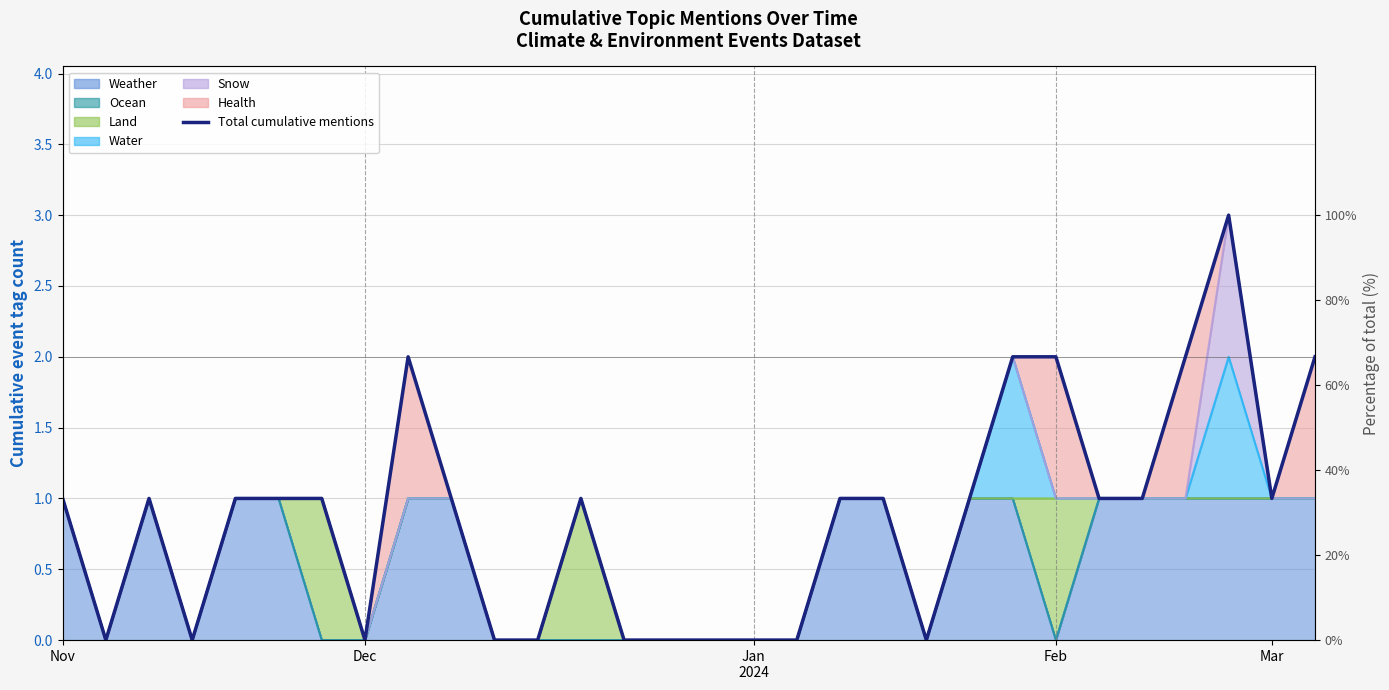

True or false: there are more than 0 points higher than both neighbors.

True